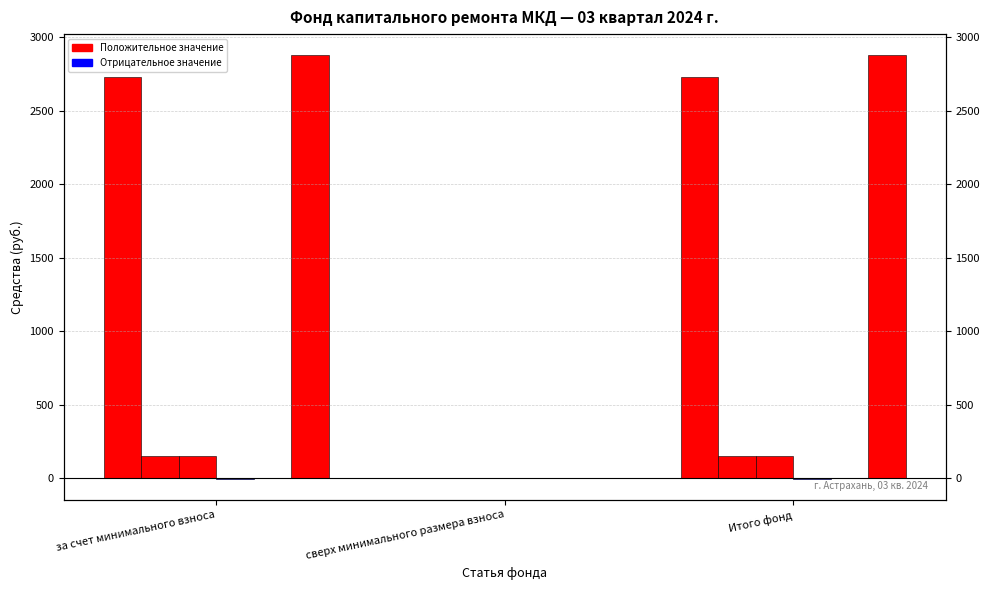

The value of Использовано at Итого фонд is 0.0. True or false?

True